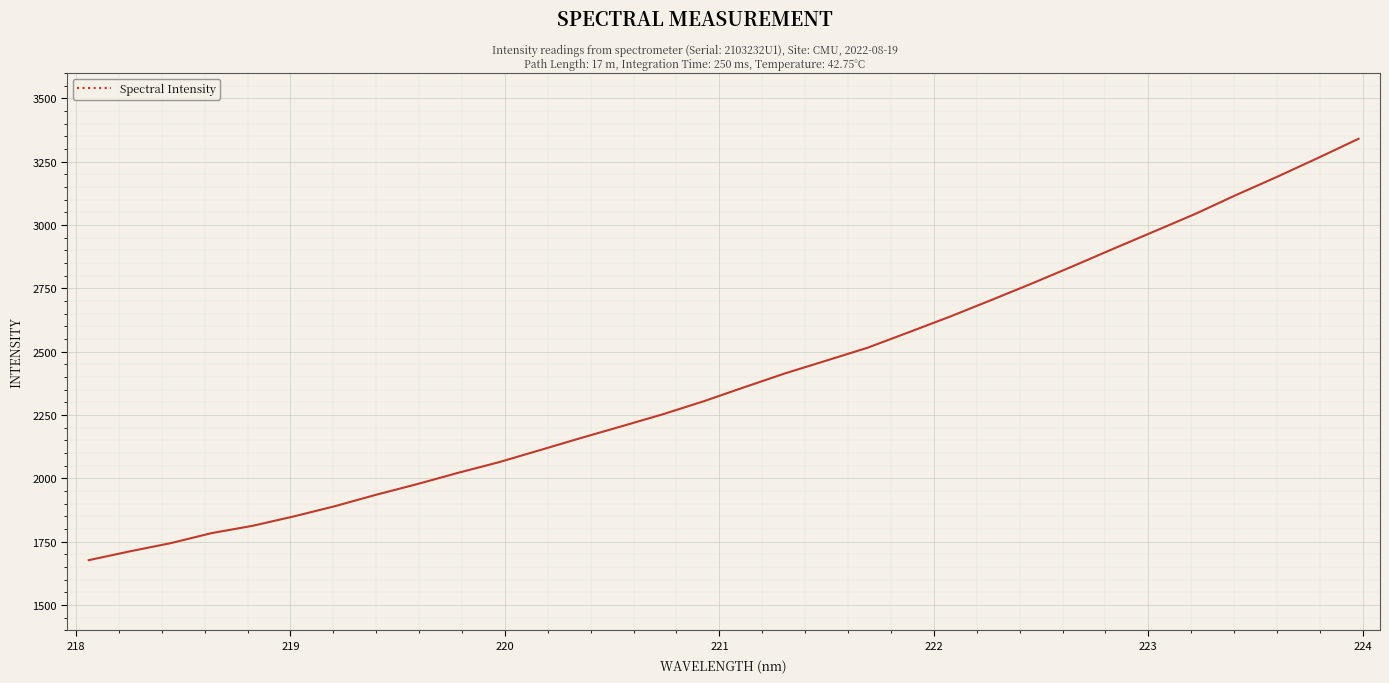

Is this an area chart (filled region under the line)?

No